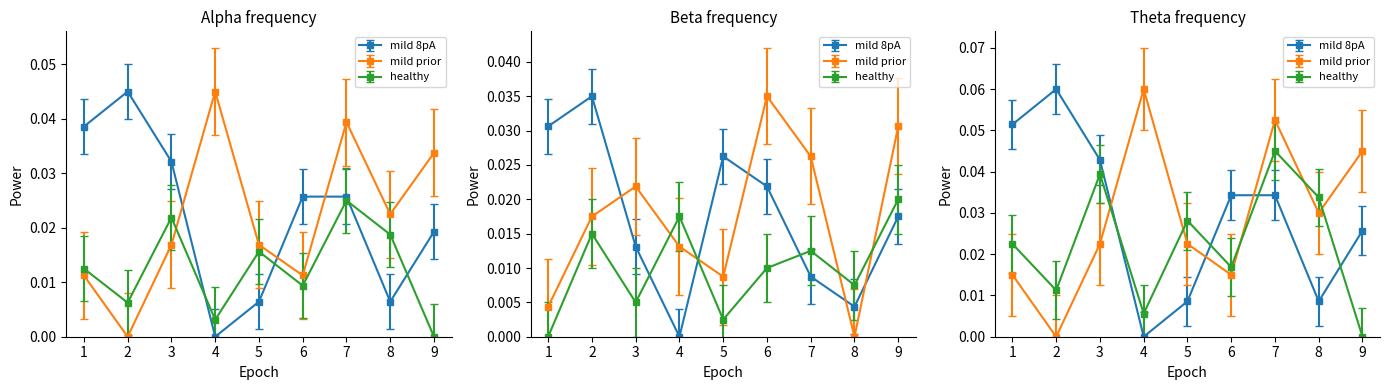

True or false: col_9 has a value of 0.0 at 7.

True